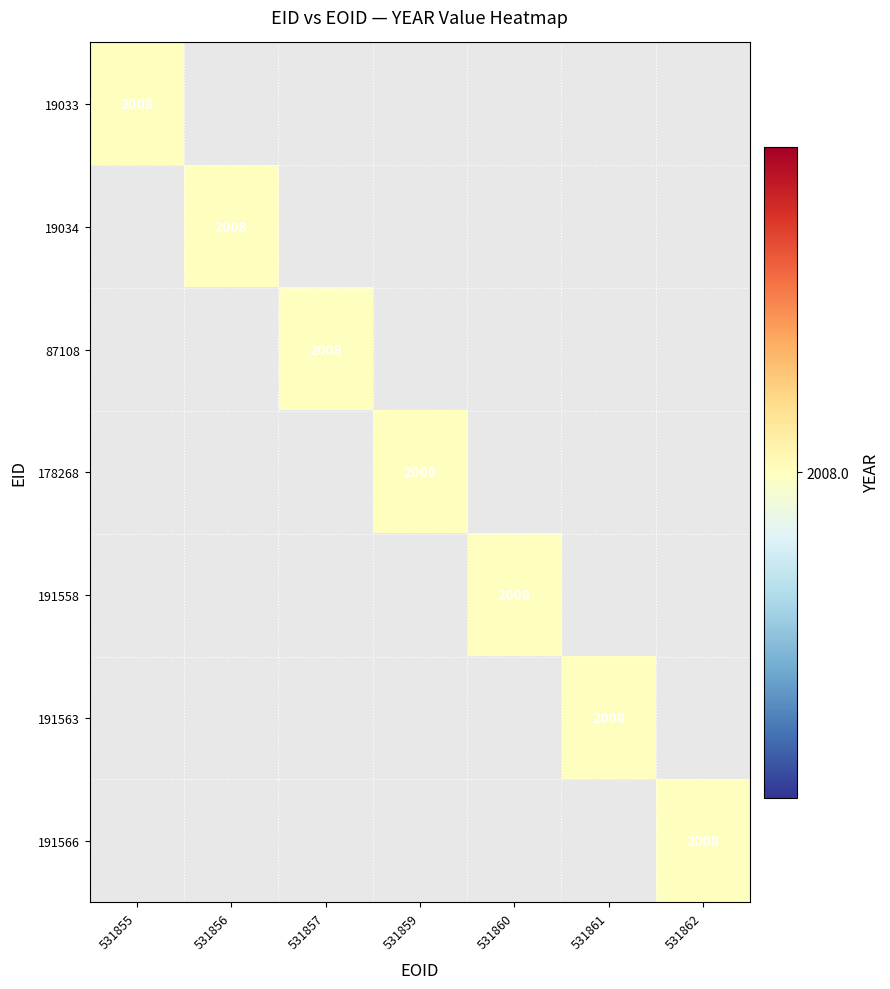

Count the number of data series in this chart.

7